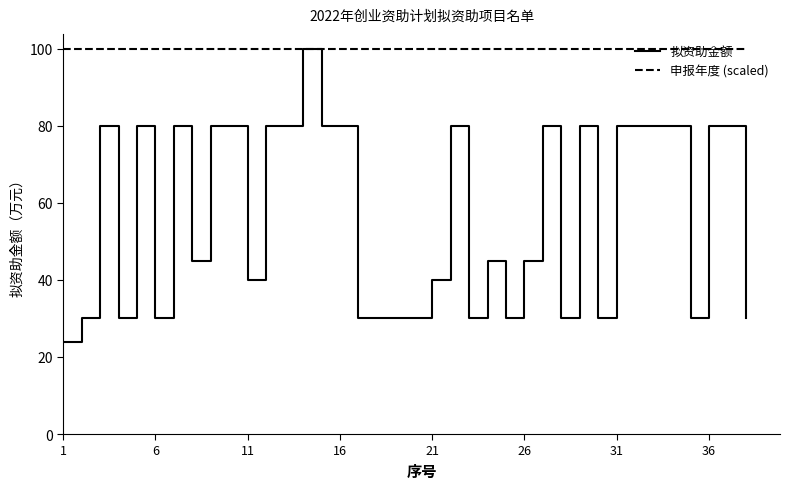

What is the sum of all 申报年度 (scaled) values?

3800